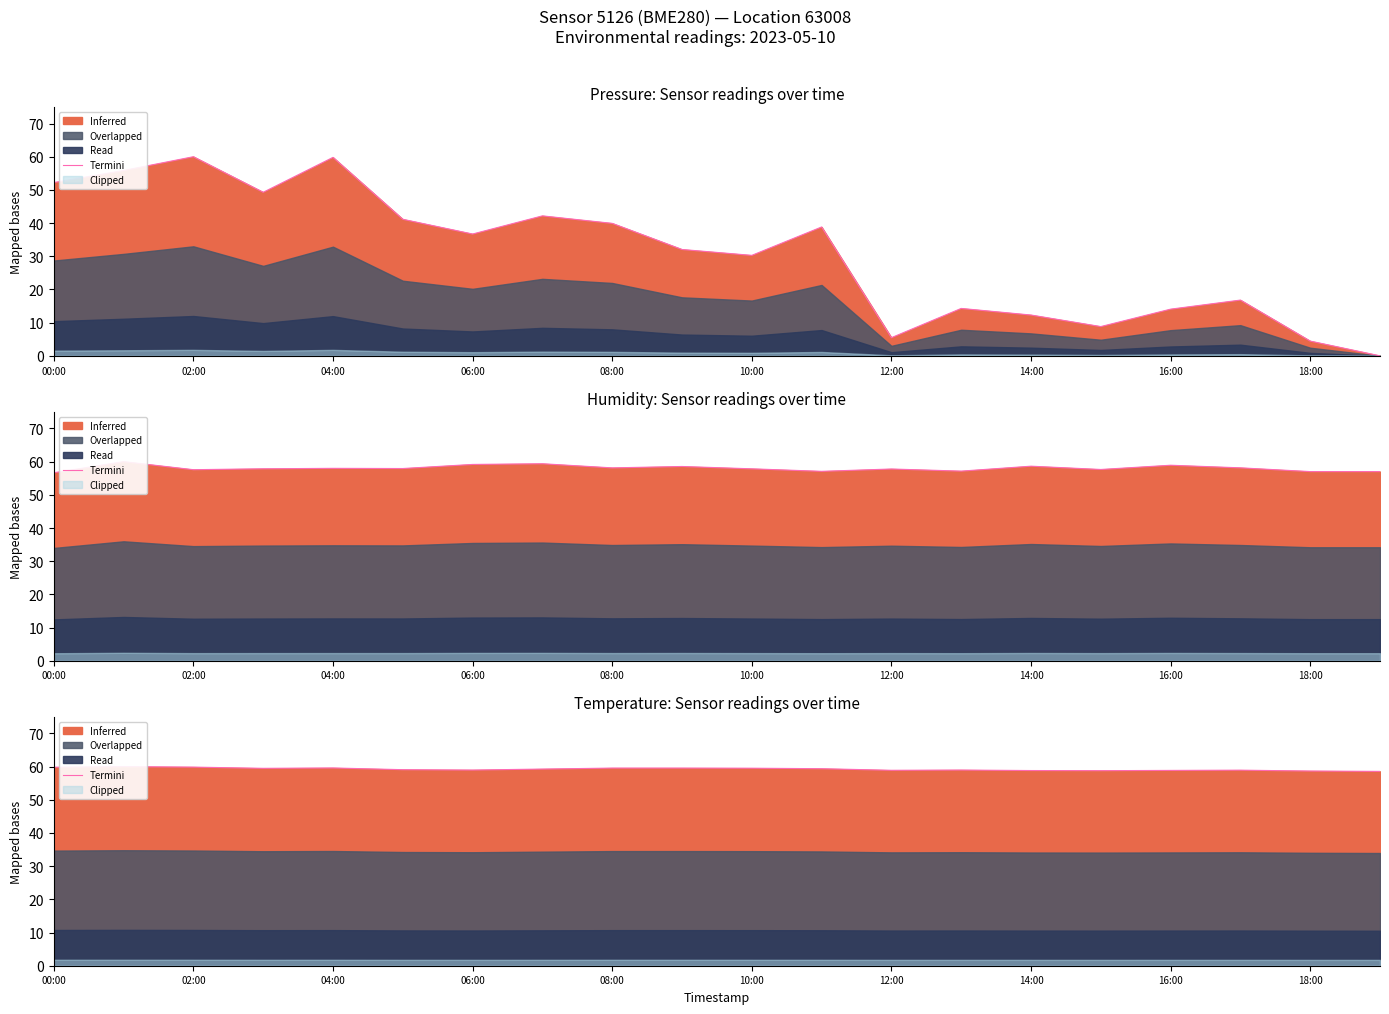

What is the ratio of the value at 10:00 to the value at 16:00?

1.0